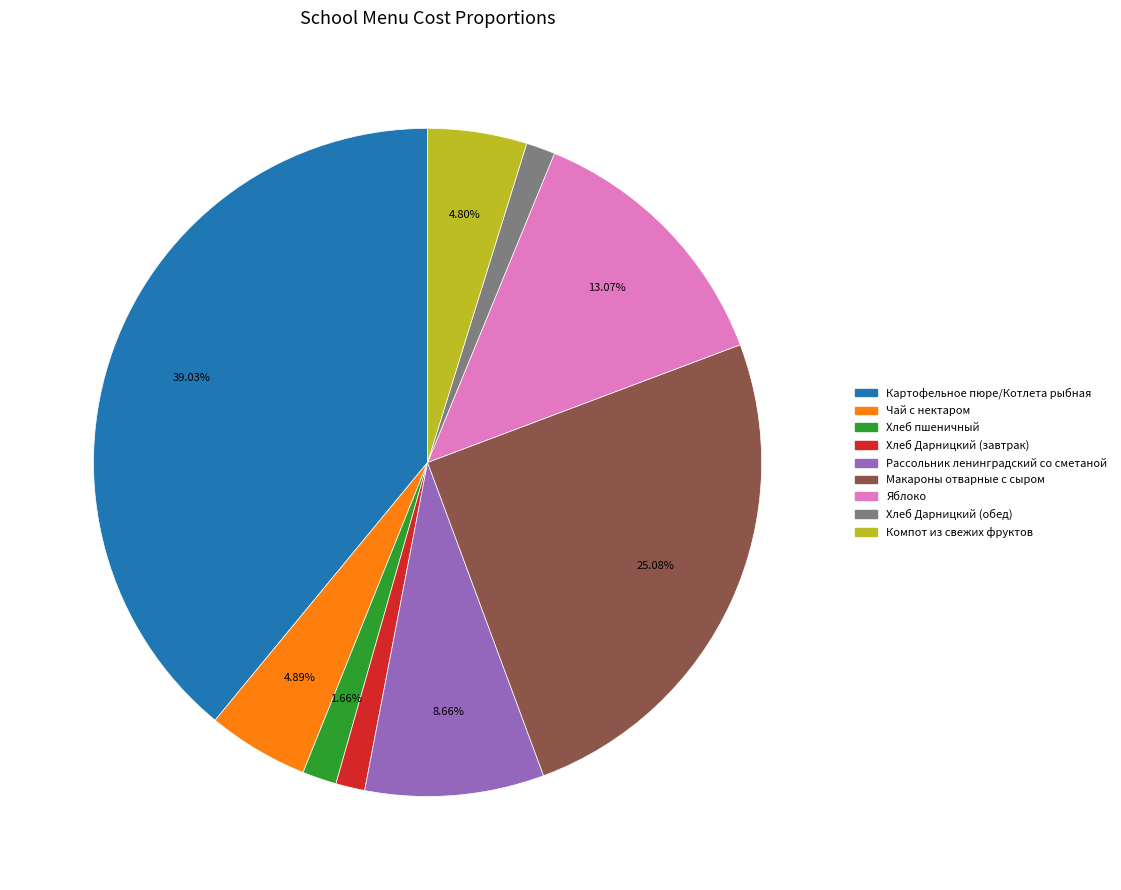

Do Рассольник ленинградский со сметаной and Макароны отварные с сыром together represent more than half of the pie?

No